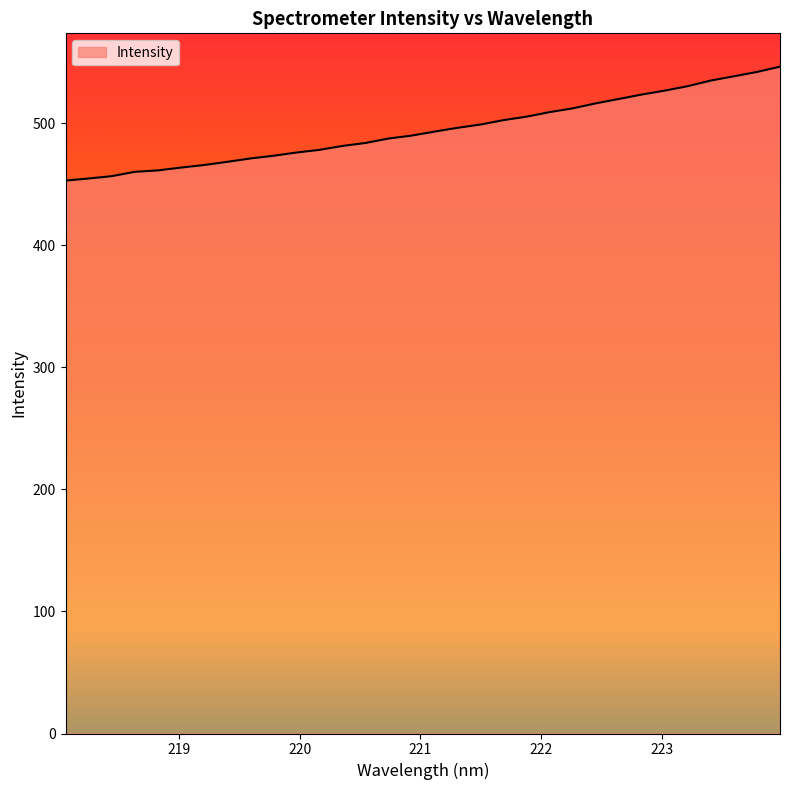

What is the smallest value displayed?

452.9